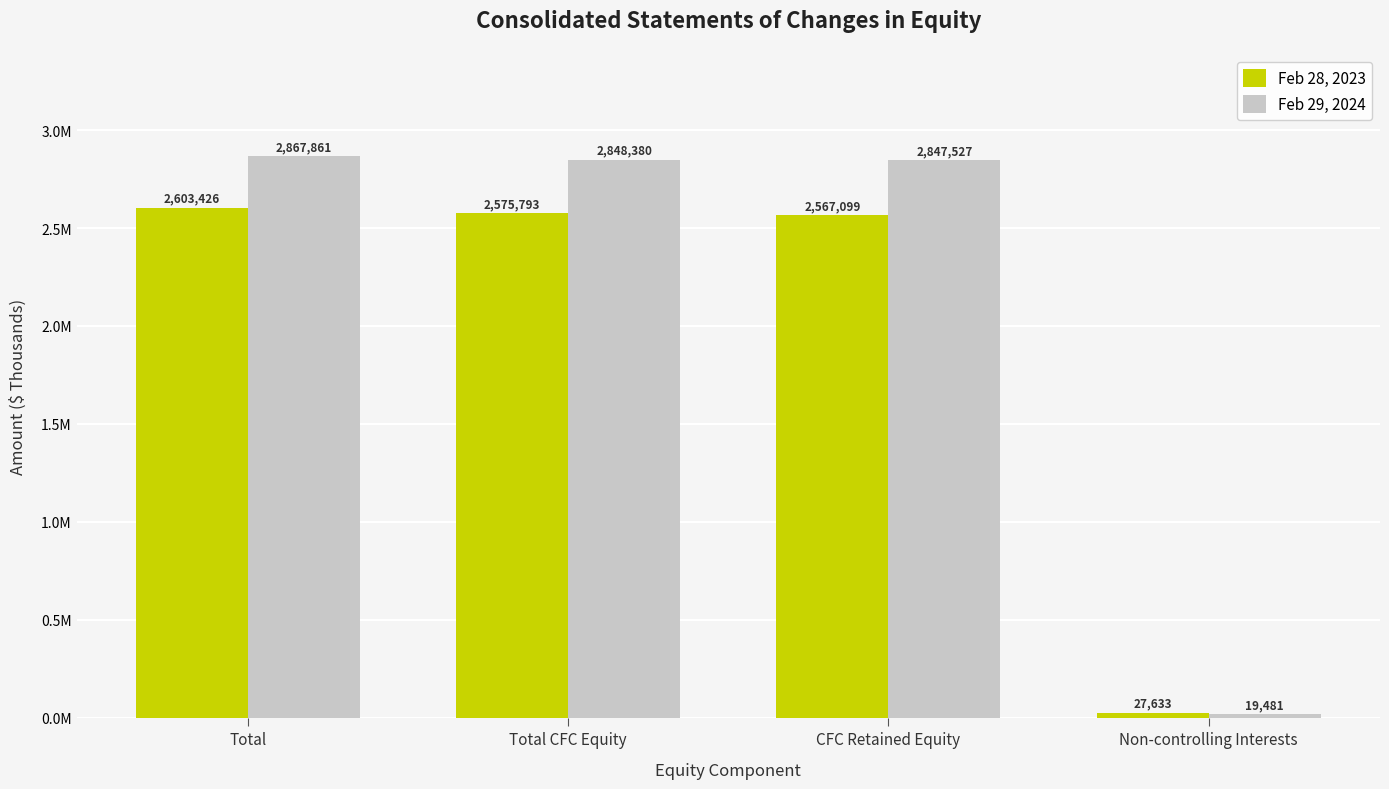

What is the lowest value of the Feb 28, 2023 series?

27633